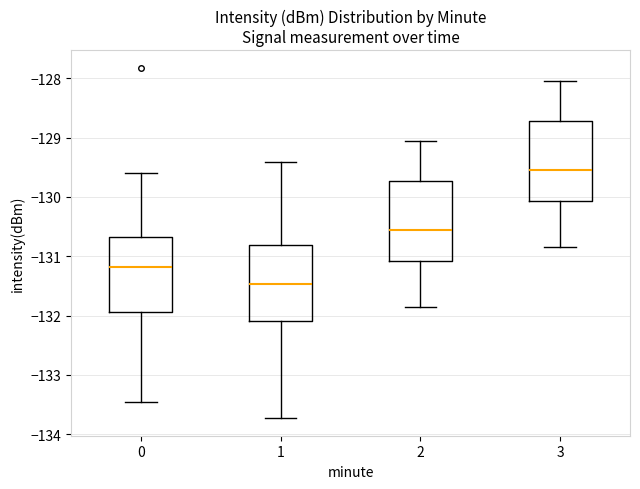

Reading left to right, read every box against the y-axis: the position of its median line, the range the box covers, and the ends of its whiskers. The values are not printed on the chart, so give them approximately, as read against the axis.

0: median -131.2, box -131.9 to -130.7, whiskers -133.5 to -129.6
1: median -131.5, box -132.1 to -130.8, whiskers -133.7 to -129.4
2: median -130.5, box -131.1 to -129.7, whiskers -131.8 to -129.0
3: median -129.5, box -130.1 to -128.7, whiskers -130.8 to -128.0